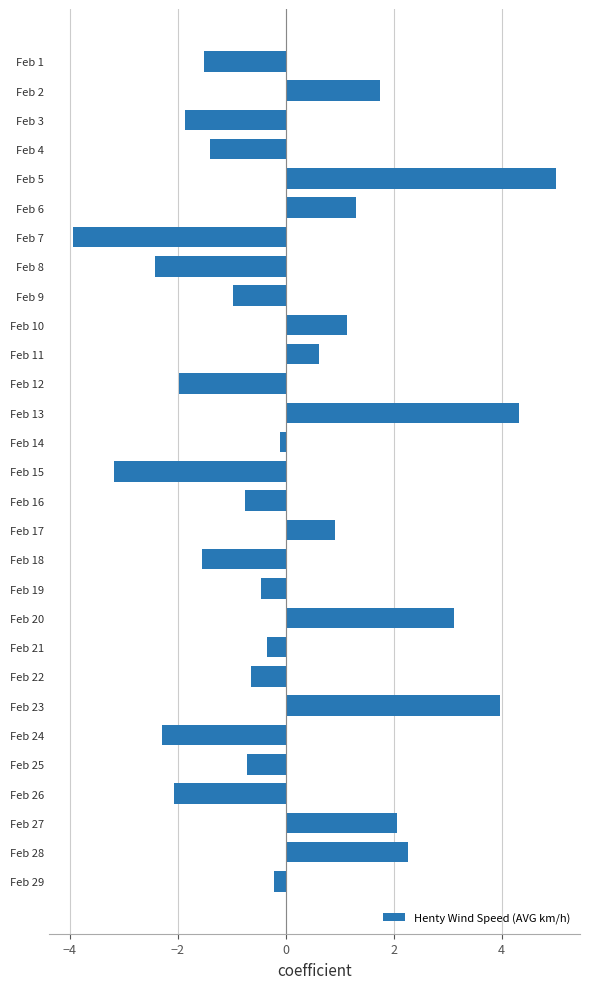

The value at Feb 24 is -4.1. True or false?

False